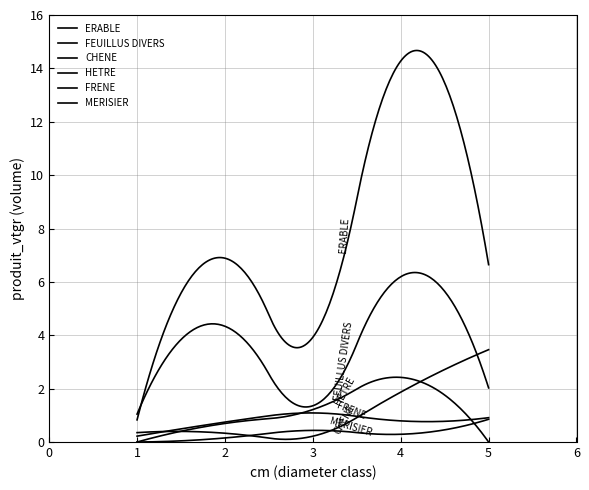

True or false: MERISIER and FEUILLUS DIVERS intersect in this chart.

False